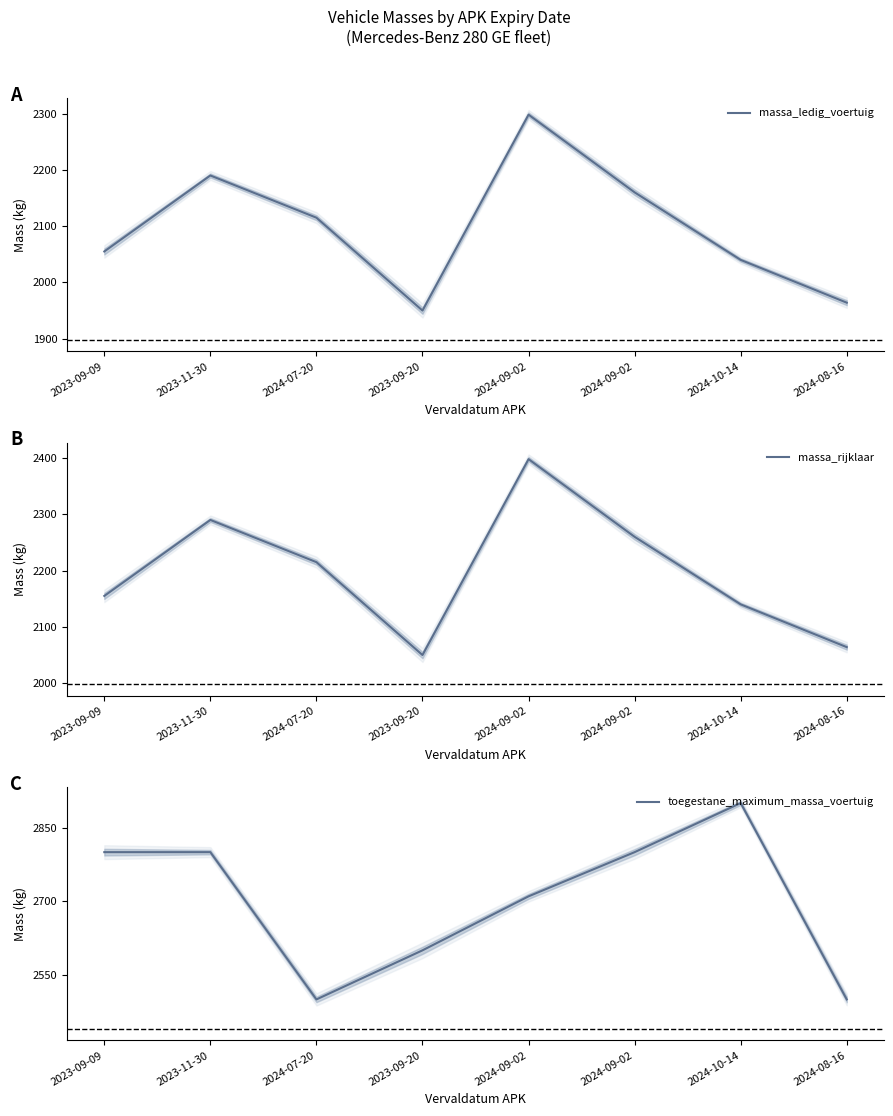

What is the difference between the second highest and second lowest values in the massa_rijklaar series?

226